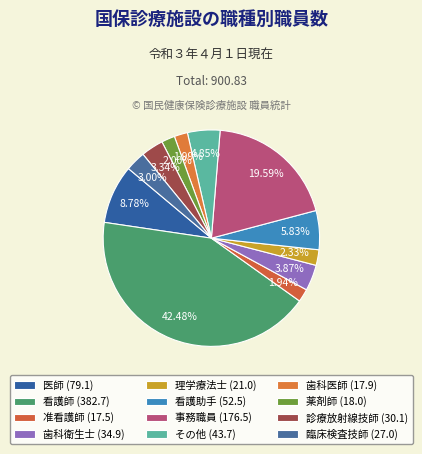

To the nearest percent, what is the combined percentage of 歯科衛生士 and 准看護師?

6%